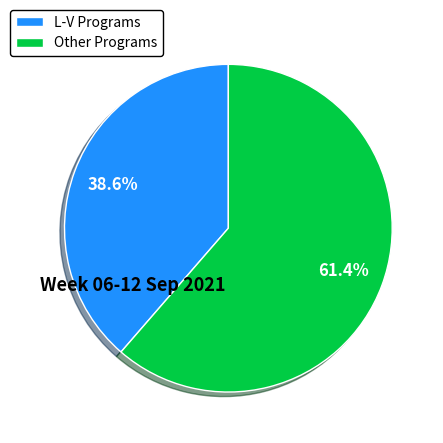

To the nearest percent, what is the average slice percentage?

50%